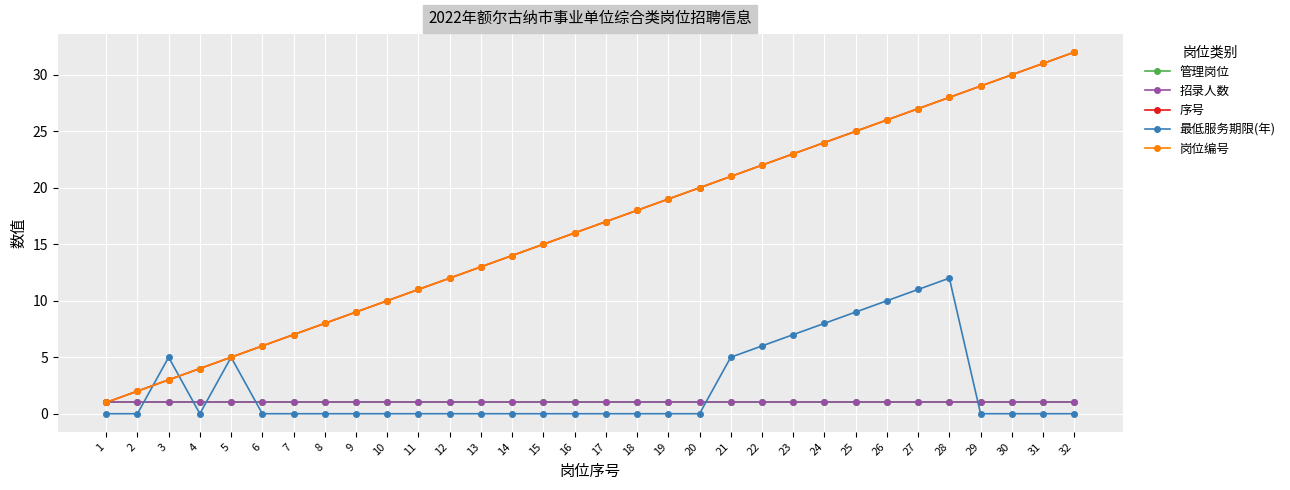

Between 21 and 15, which is larger?

21